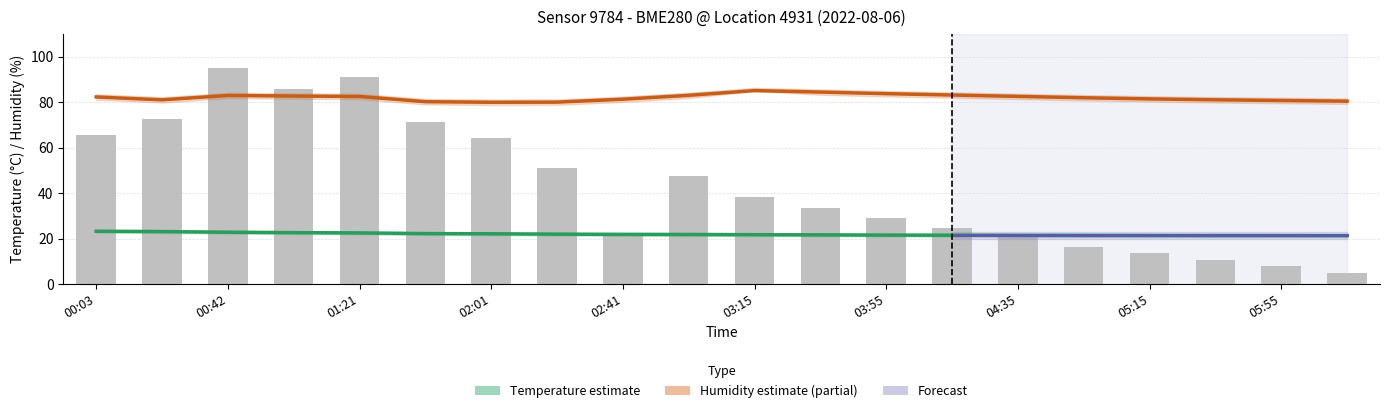

List the labels in order of pressure_norm value, largest first.

00:42, 01:21, 01:01, 00:22, 01:46, 00:03, 02:01, 02:21, 03:00, 03:15, 03:35, 03:55, 04:15, 02:41, 04:35, 04:55, 05:15, 05:35, 05:55, 06:15